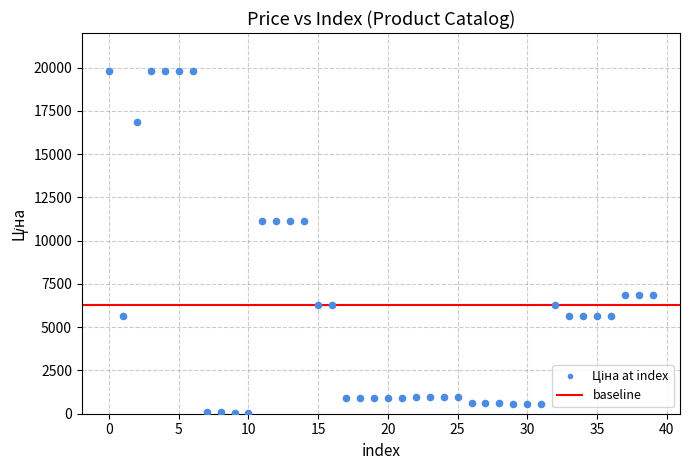

What is the range of Y values (max minus min)?

19774.4